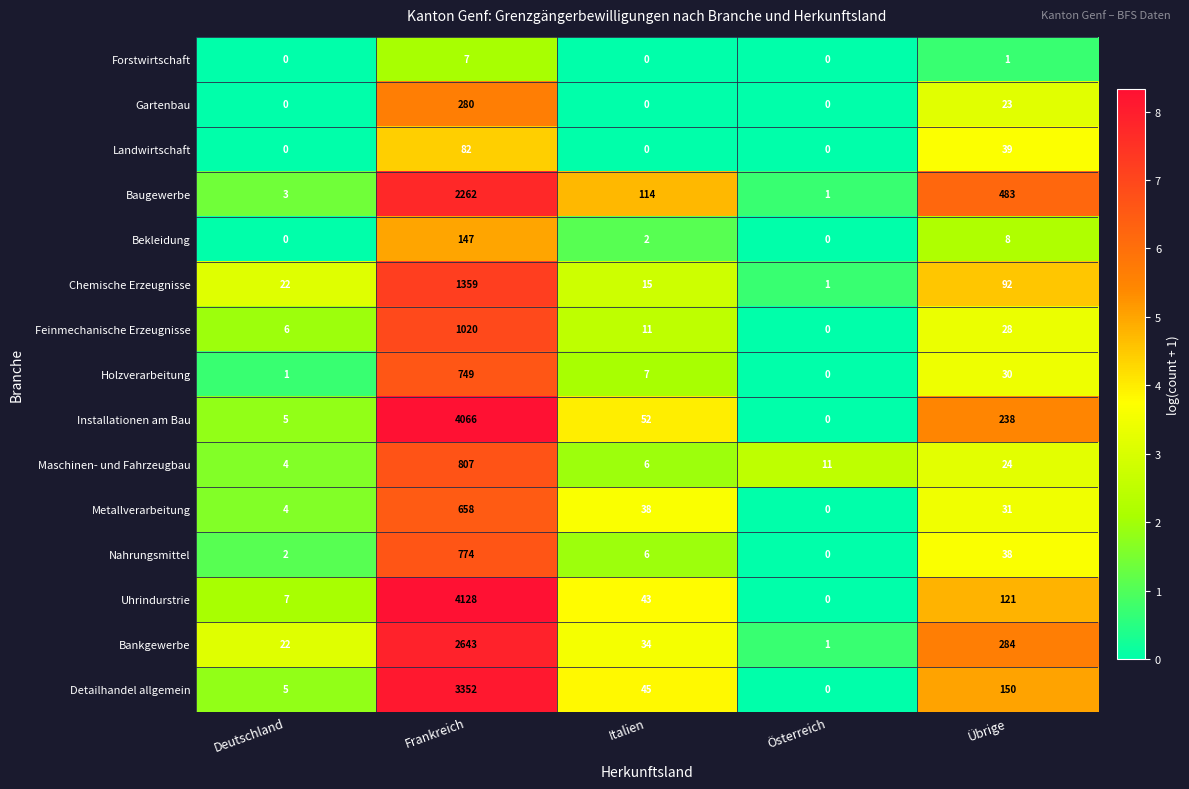

What is the maximum value shown in the chart?

4128